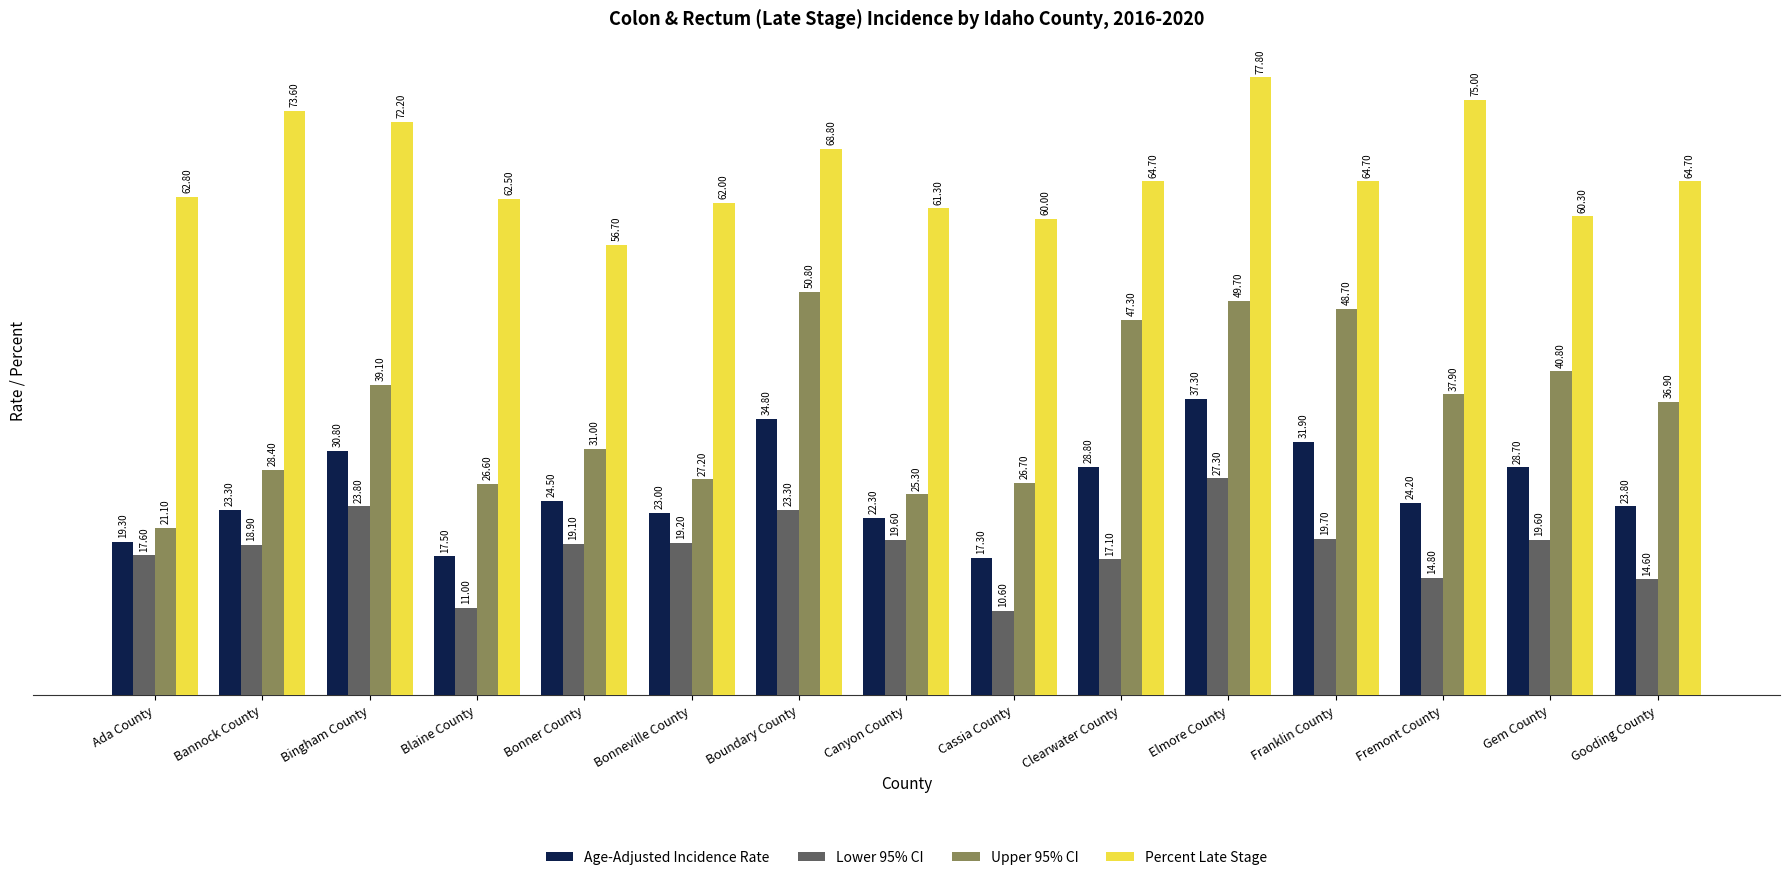

What is the average value of the Upper 95% CI series?

35.8